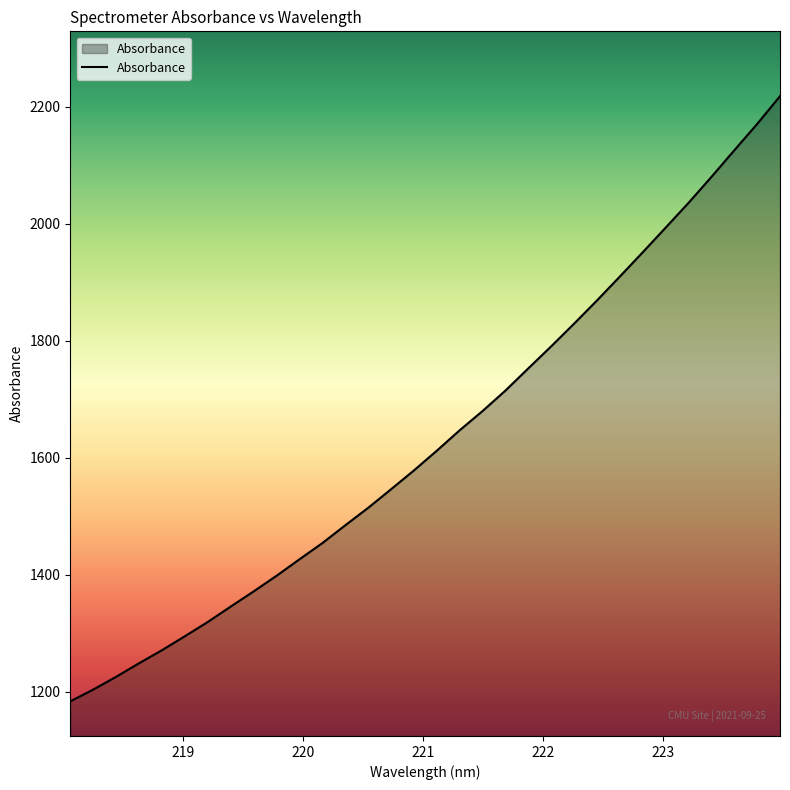

How many lines are shown in the chart?

1